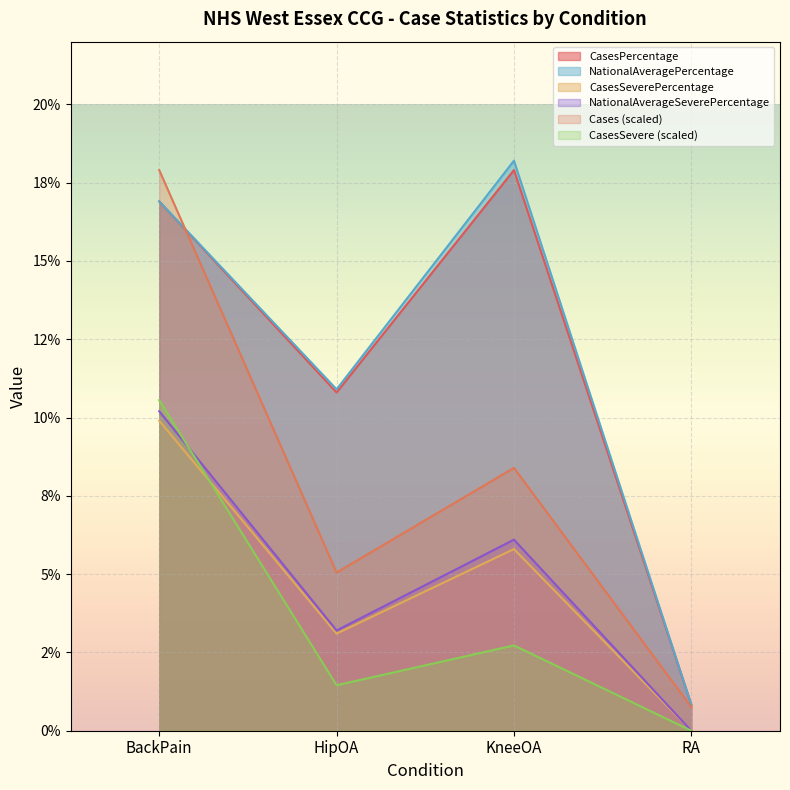

Is it true that Cases equals 7.1 at HipOA?

False